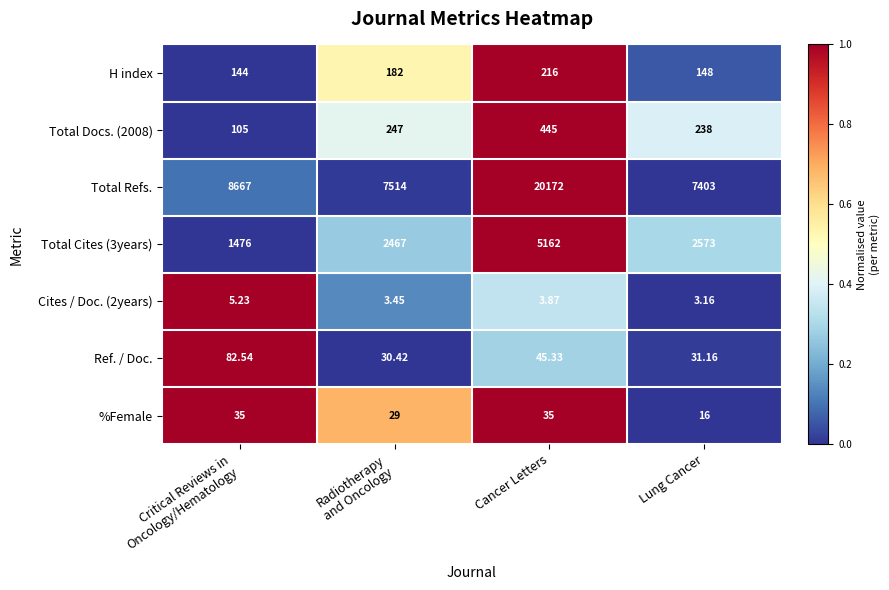

At which category does the chart reach its peak across all series?

Cancer Letters